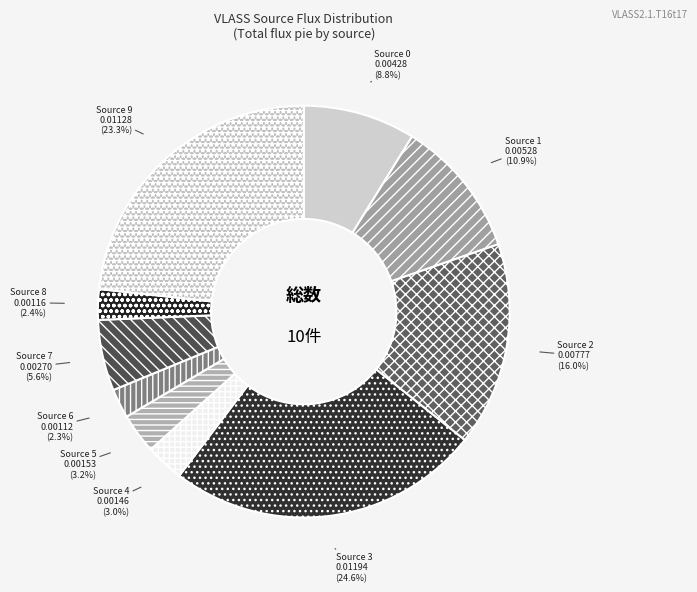

Which category has the biggest portion of the pie?

Source 3